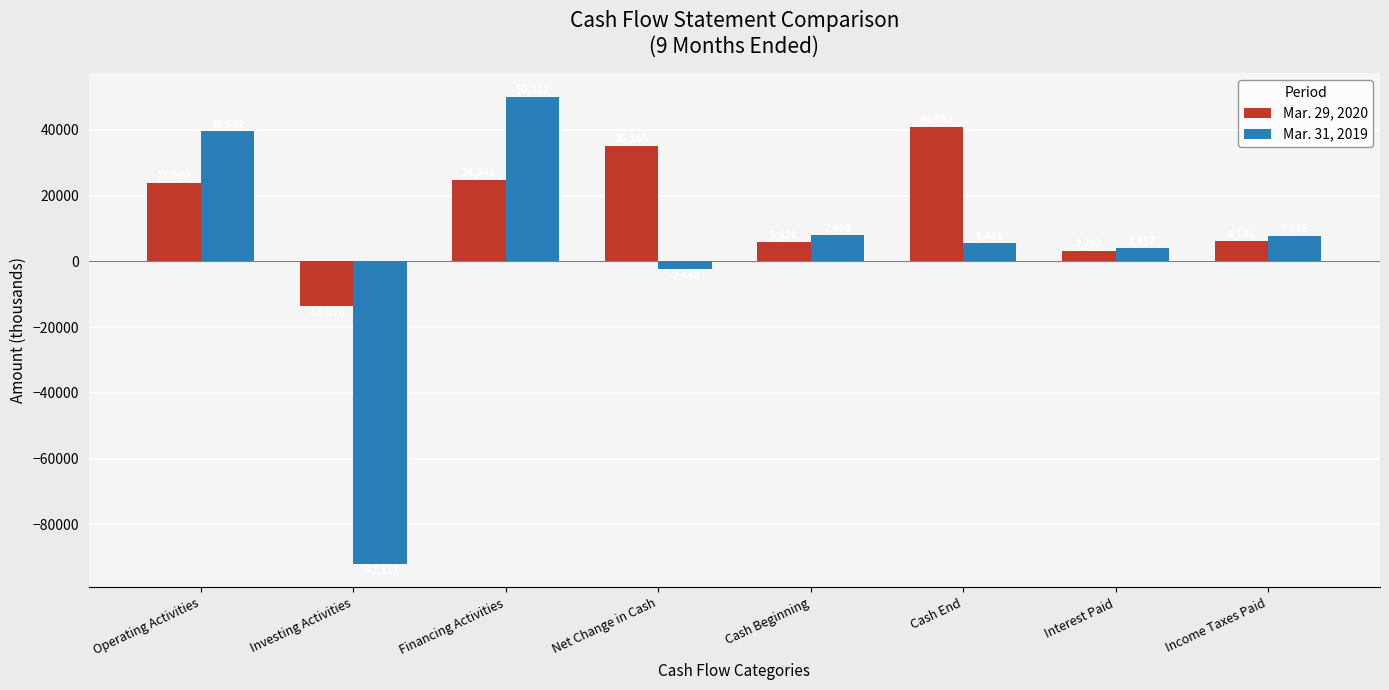

How many data points in Mar. 31, 2019 are less than 7765?

4